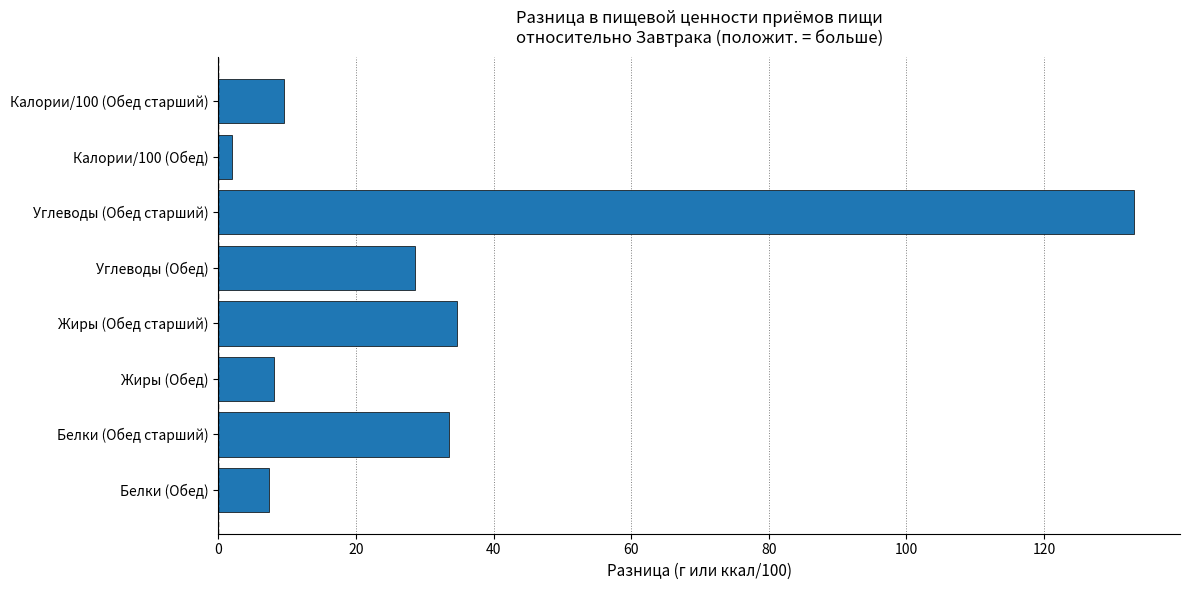

How many bars are there in total?

8